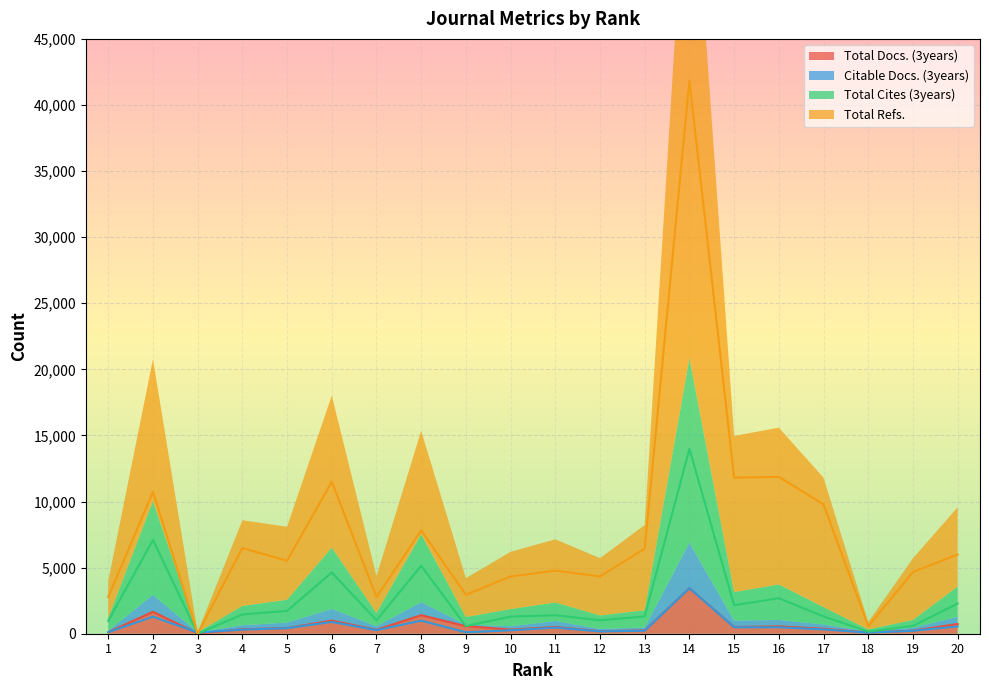

How many intersections are there between Total Docs. (3years) and Total Cites (3years)?

2